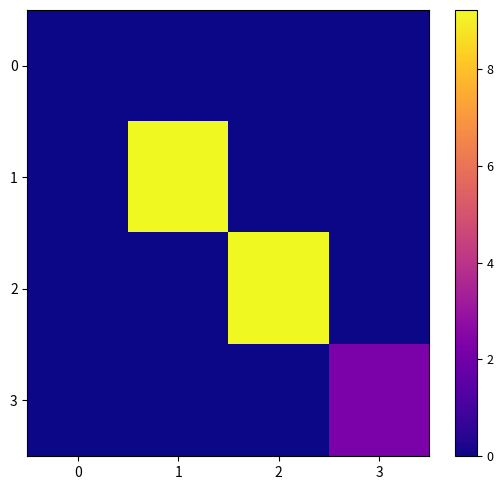

How many data points does each series have?

4